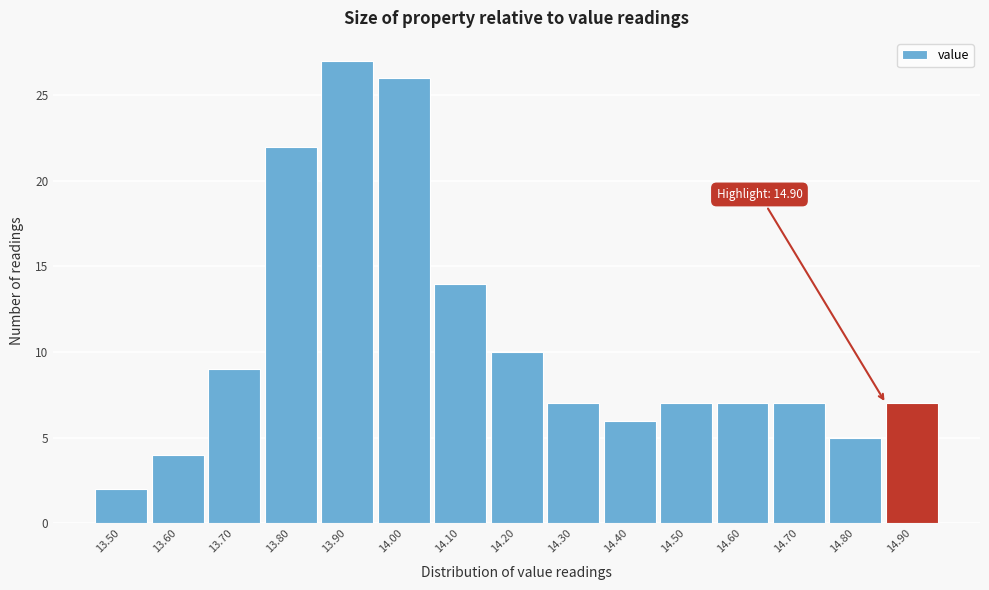

Reading right to left, extract all data points from this chart.

14.90=7	14.80=5	14.70=7	14.60=7	14.50=7	14.40=6	14.30=7	14.20=10	14.10=14	14.00=26	13.90=27	13.80=22	13.70=9	13.60=4	13.50=2